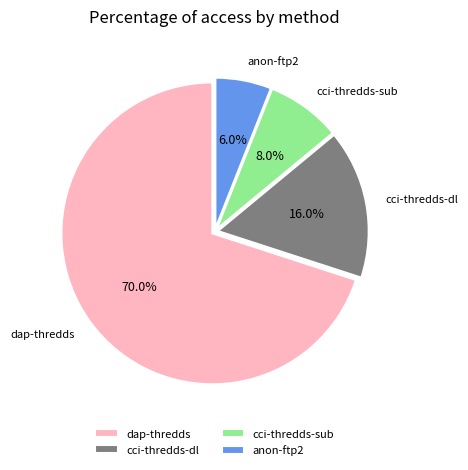

Is there a majority slice in this chart?

Yes